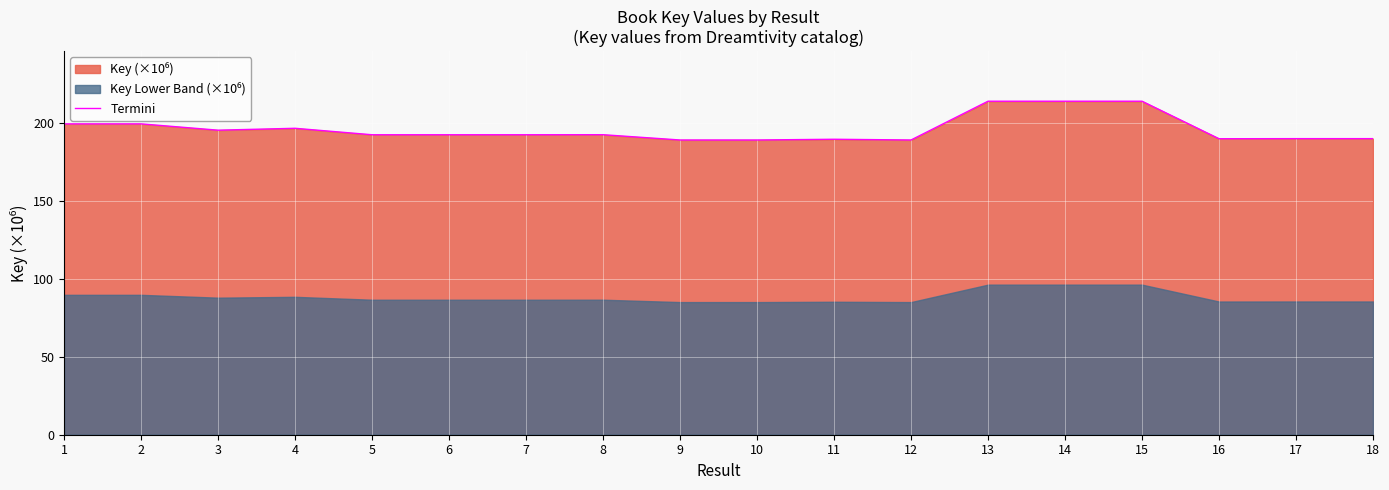

Rank the categories by value from highest to lowest.

14, 15, 13, 1, 2, 4, 3, 8, 5, 6, 7, 18, 17, 16, 11, 12, 9, 10